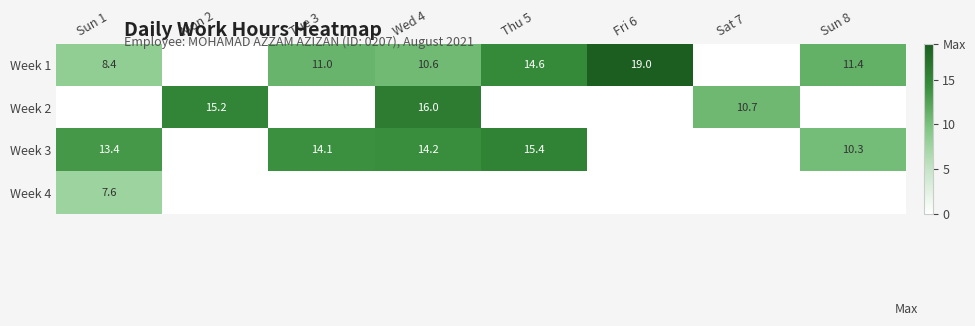

The Week 1 series shows 2.8 at Tue 3. True or false?

False